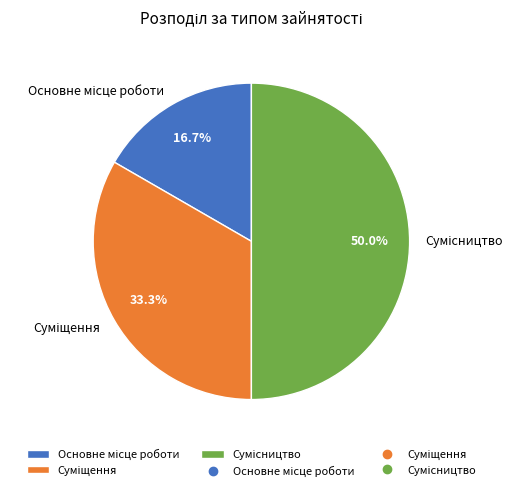

To the nearest percent, what is the average slice percentage?

33%